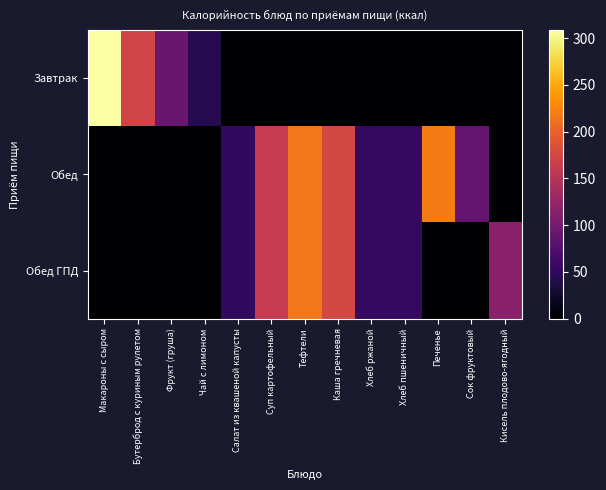

What is the spread (max minus min) of values at Хлеб пшеничный?

52.3